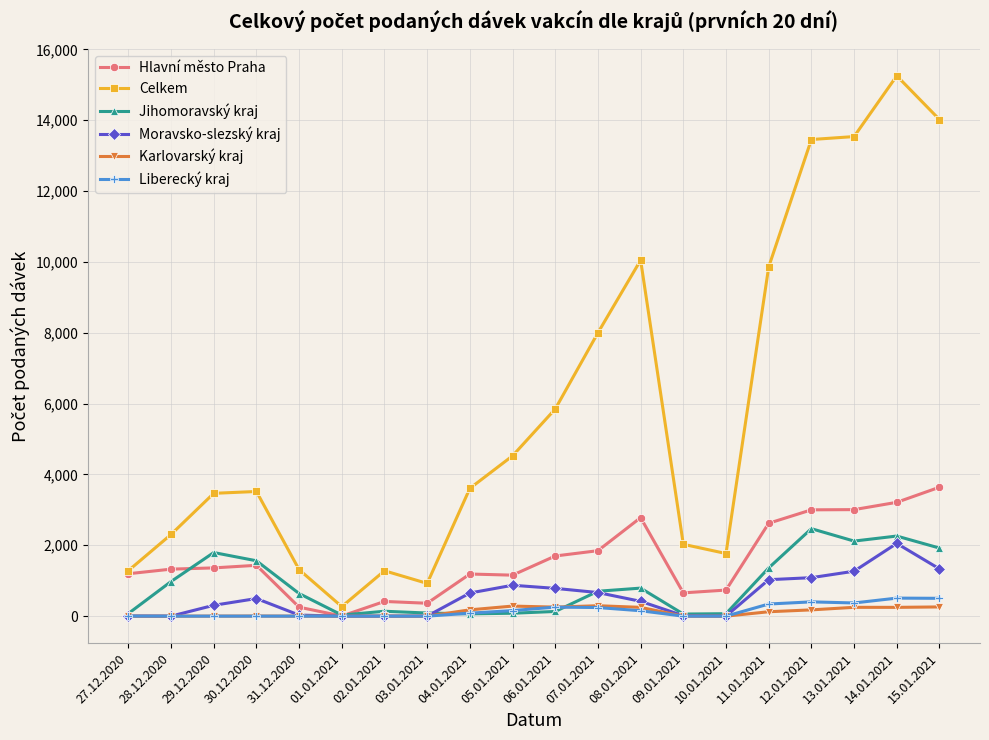

Which series has the widest spread of values?

Celkem